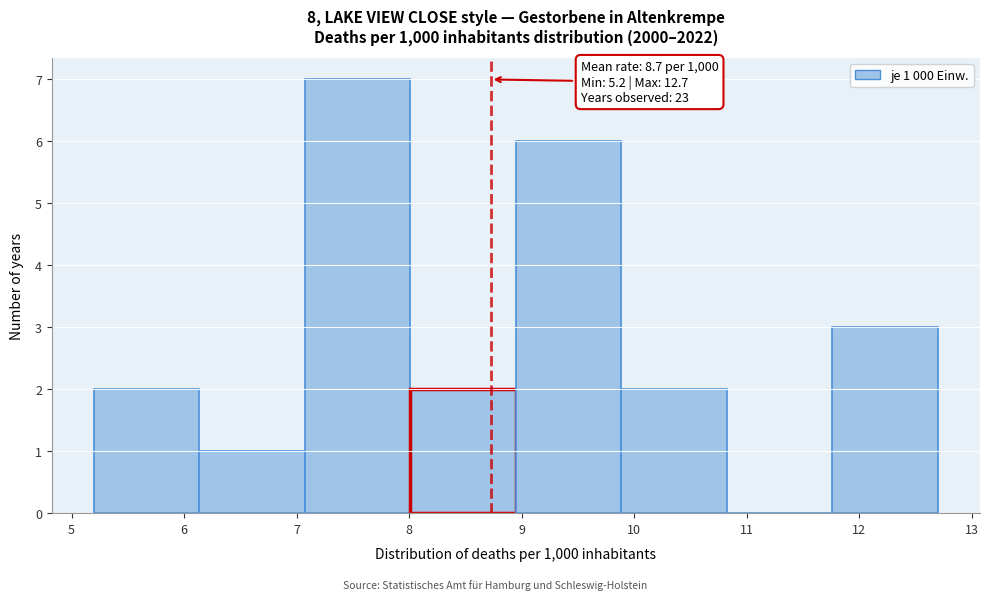

Over which range of the x-axis is the bar tallest?

7.1 to 8.0